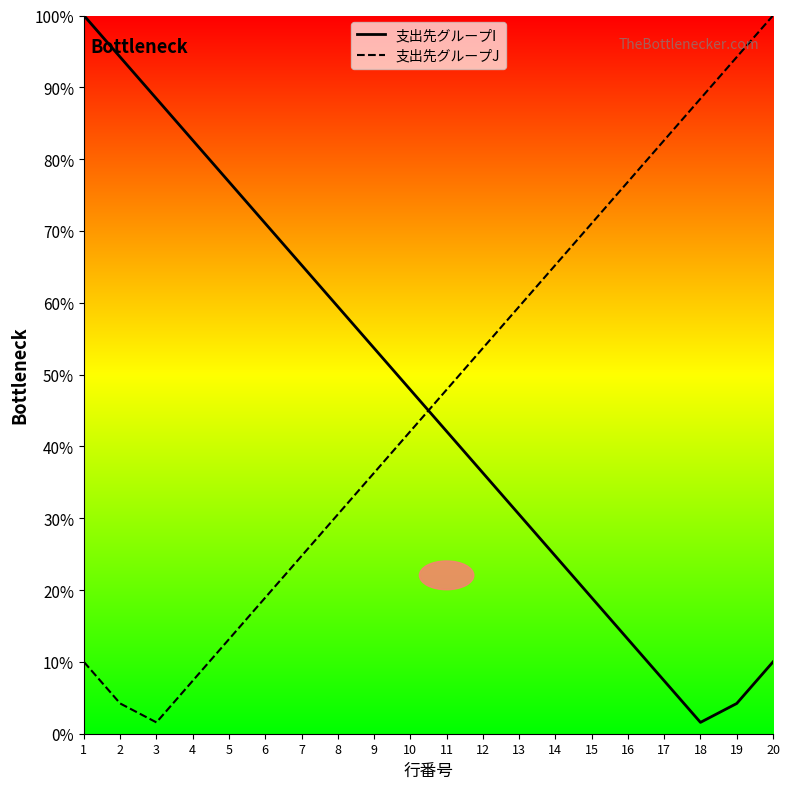

How many lines are shown in the chart?

2